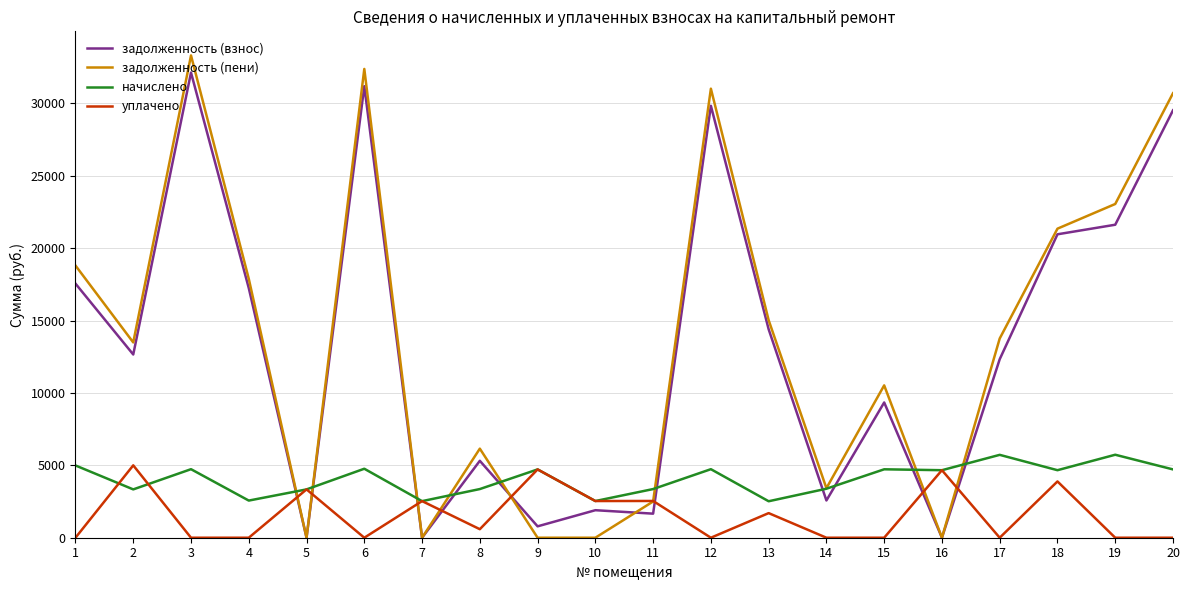

Which series changed the most between 2 and 7?

задолженность (пени)